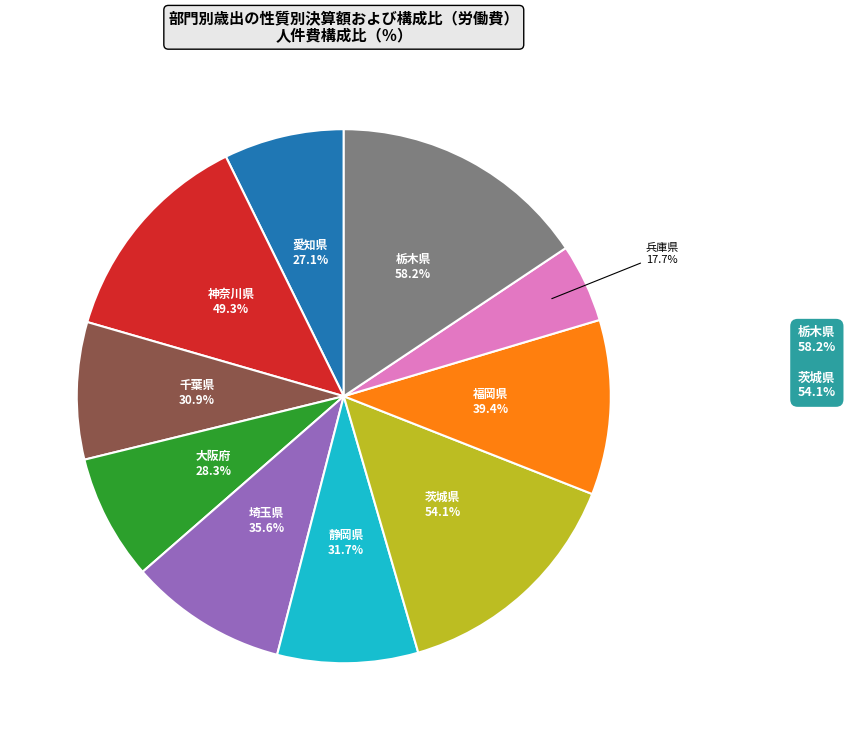

Which has a higher value, 静岡県 or 福岡県?

福岡県